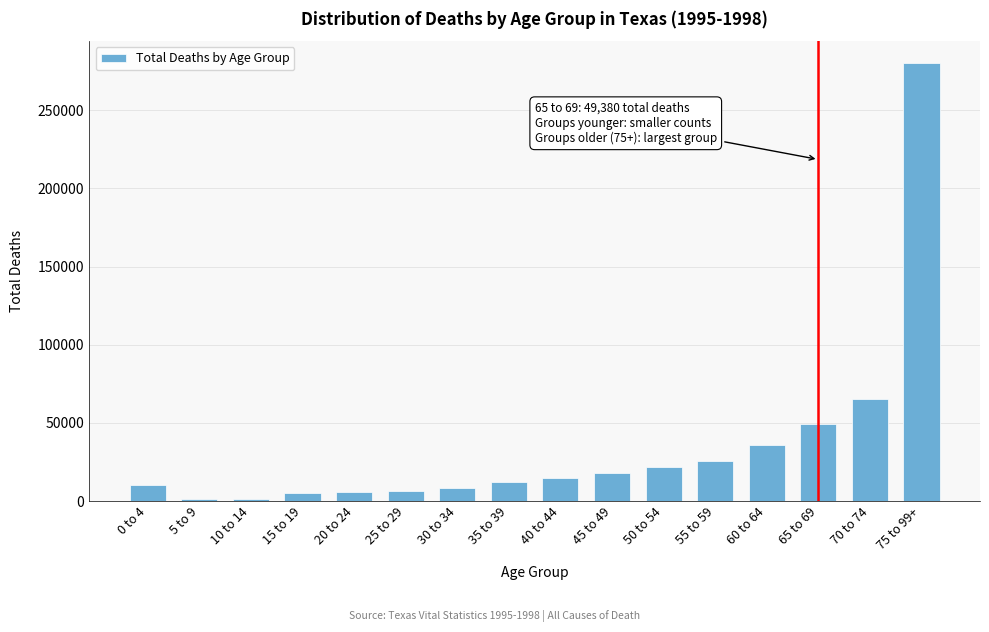

What is the sum of all values?

562000